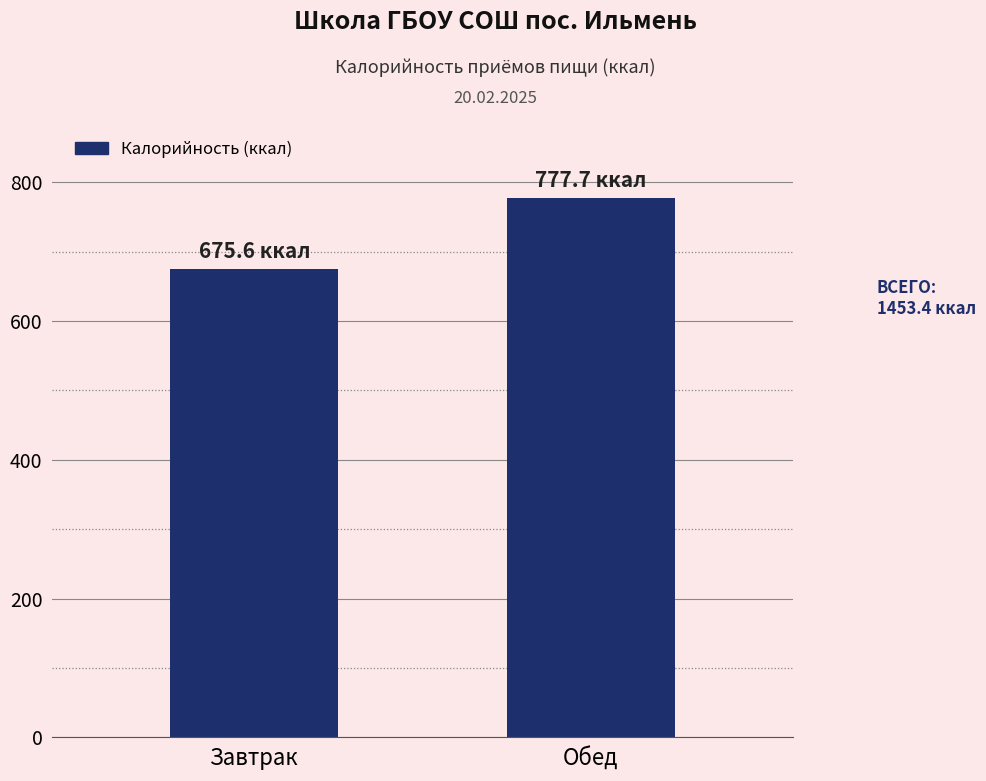

What is the label of the 1st bar from the left?

Завтрак